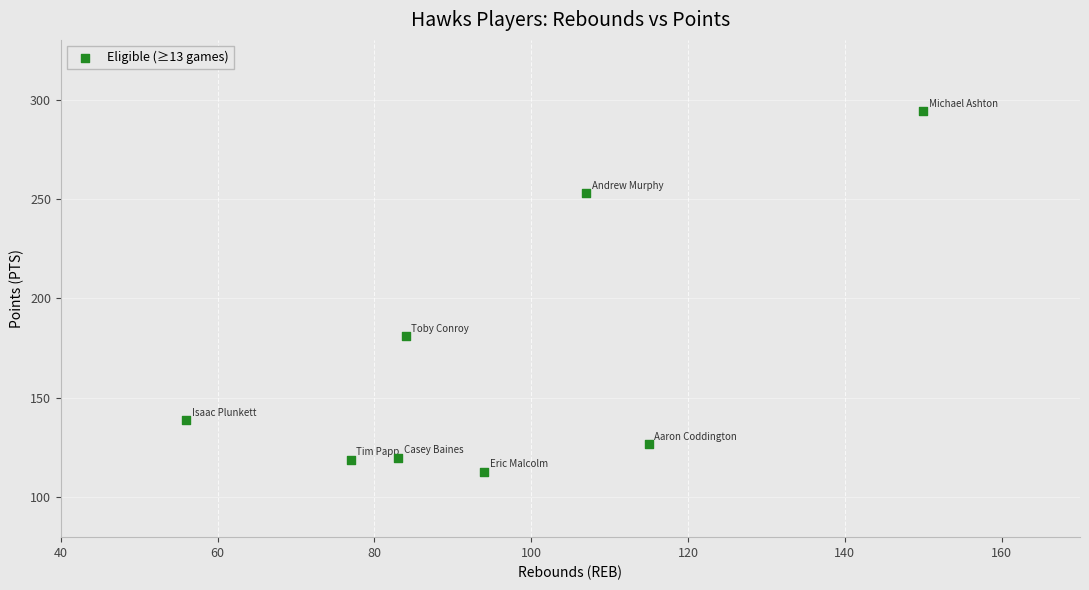

What Y value in the scatter plot is closest to 203?

181